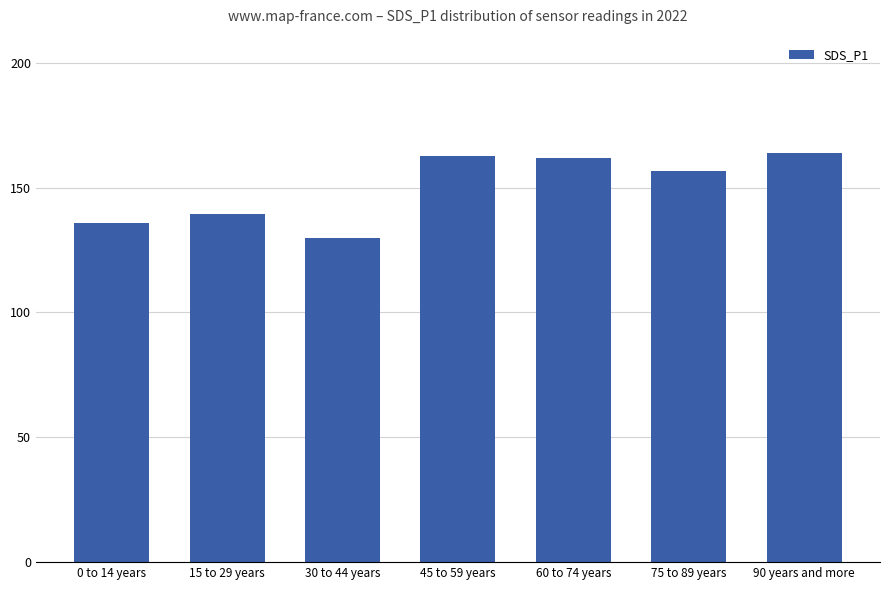

The value at 75 to 89 years is 86.0. True or false?

False